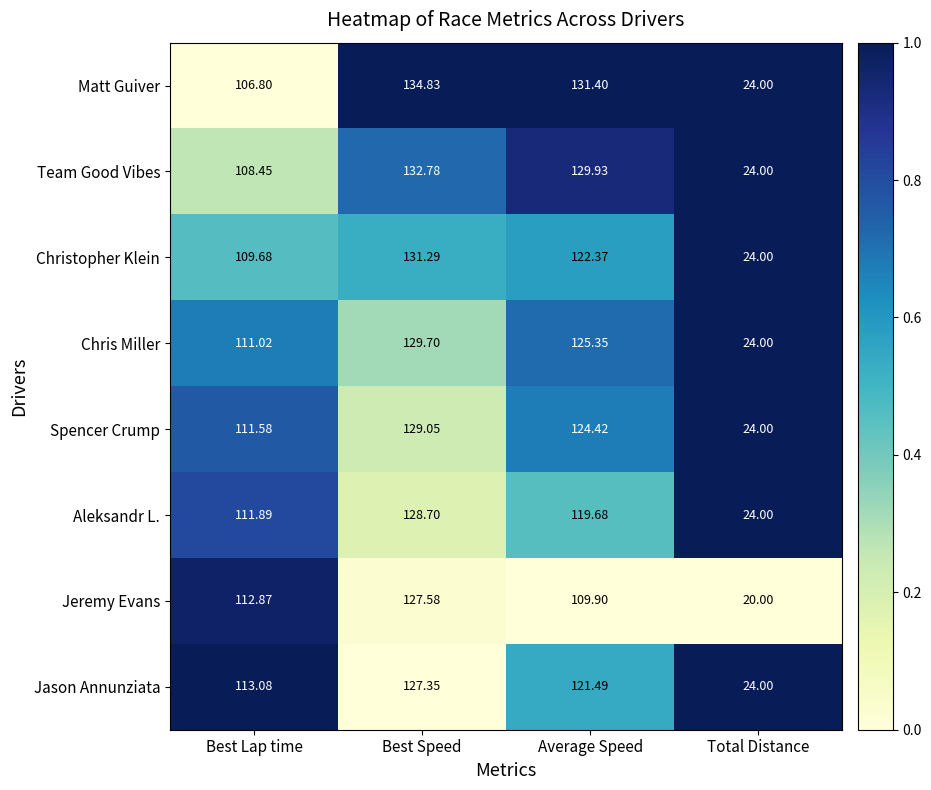

Which series has the widest spread of values?

Matt Guiver